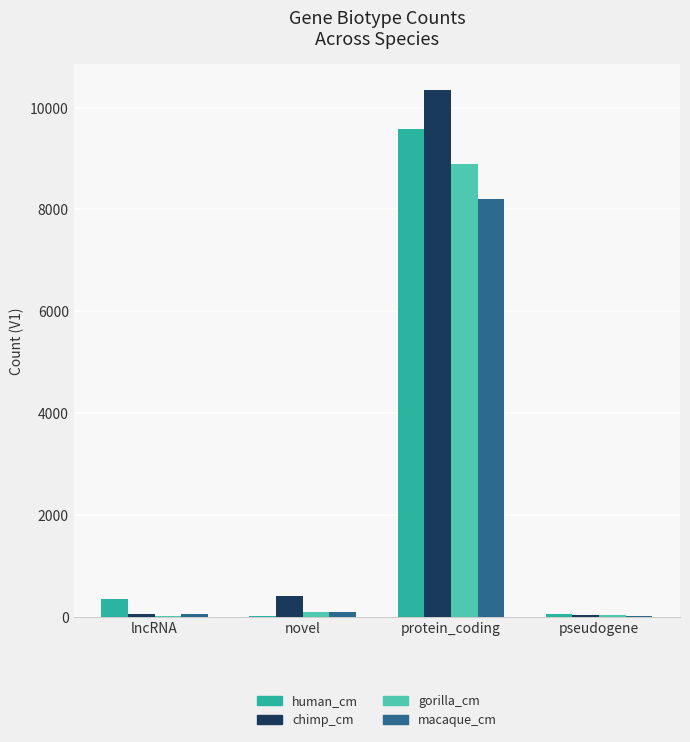

What is the total value across all series at protein_coding?

37022